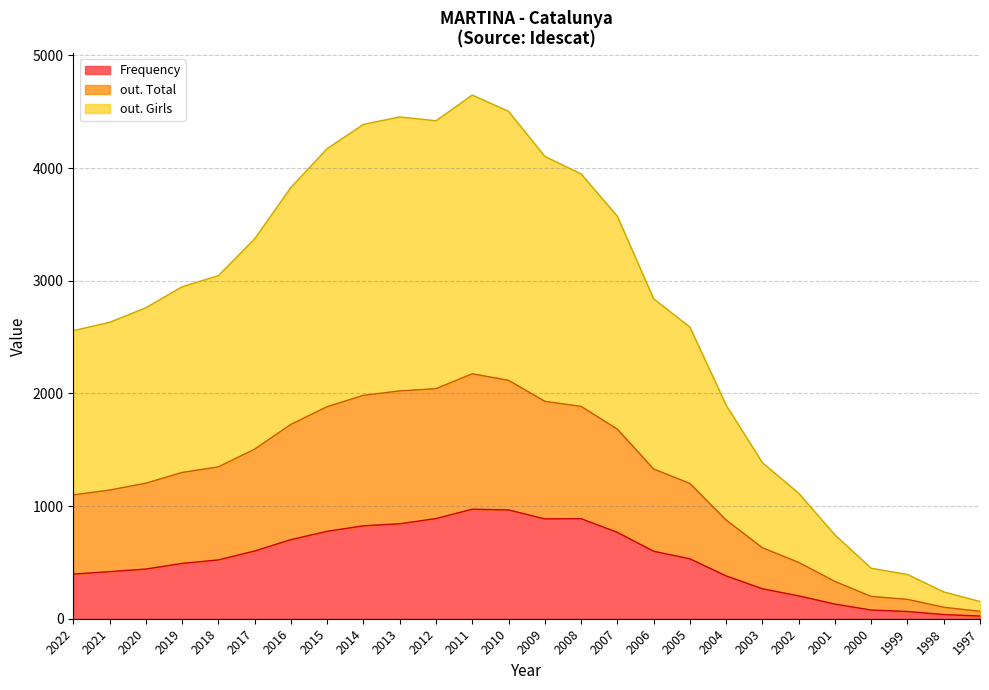

Is it true that Frequency equals 380 at 2004?

True